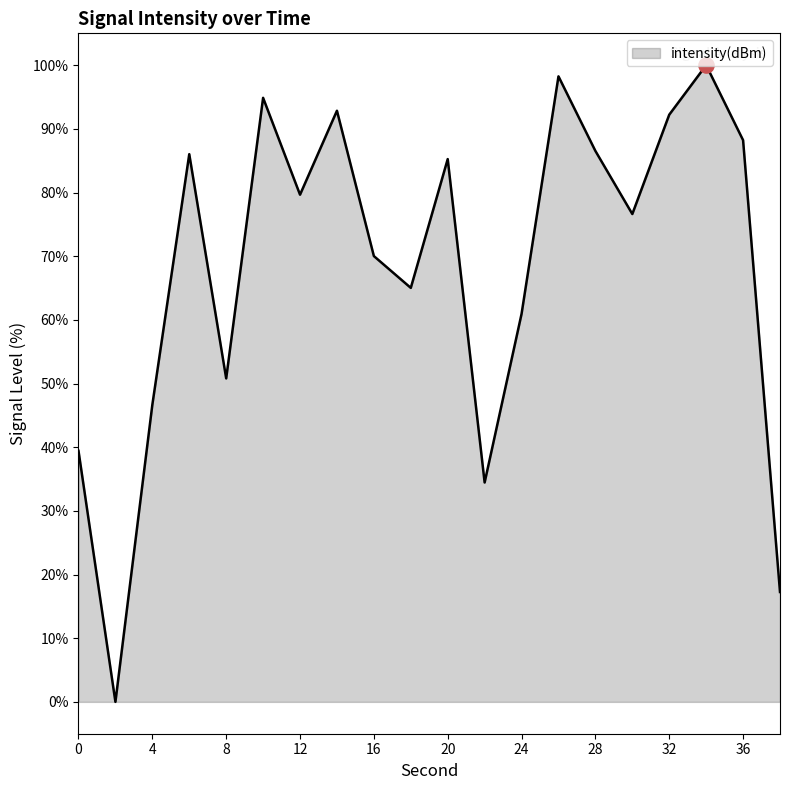

What is the difference between the maximum and minimum values?

100.0